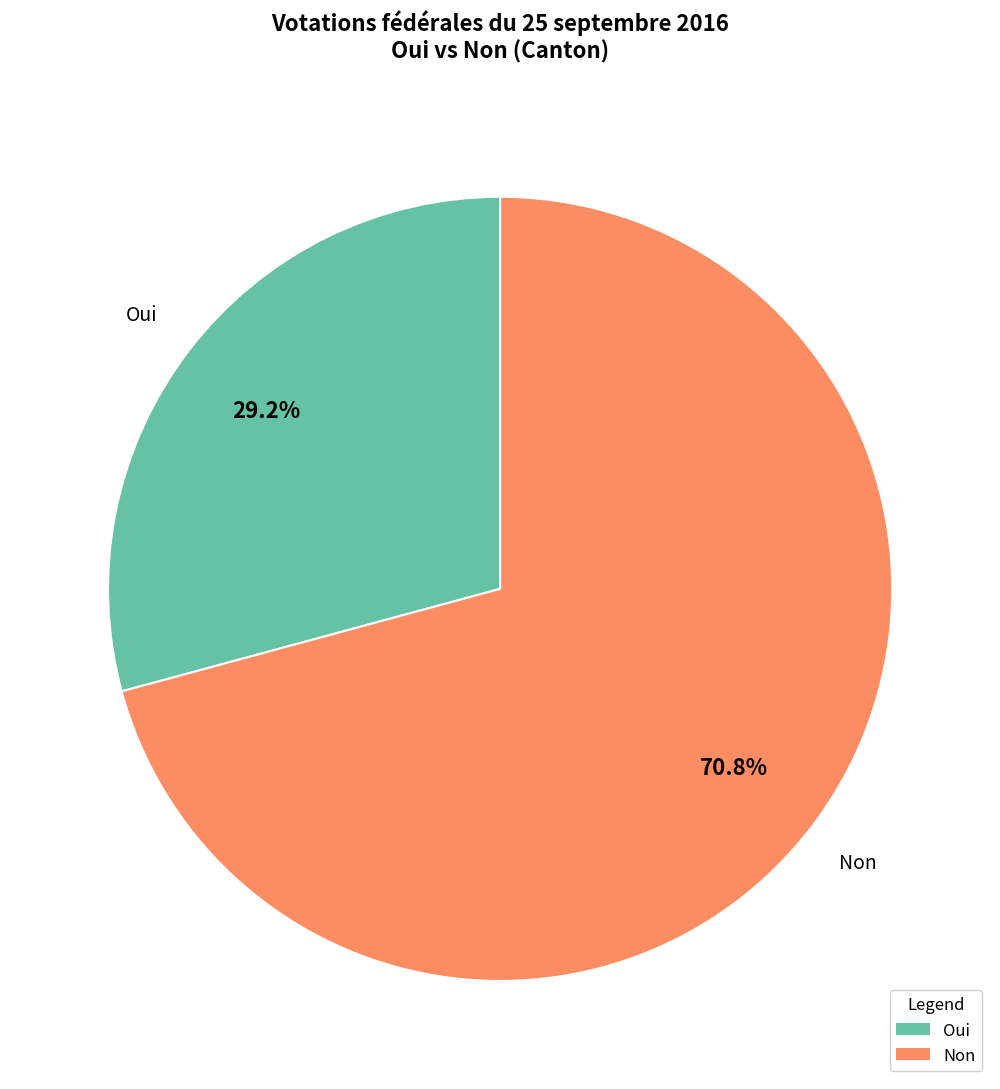

To the nearest percent, what is the average slice percentage?

50%